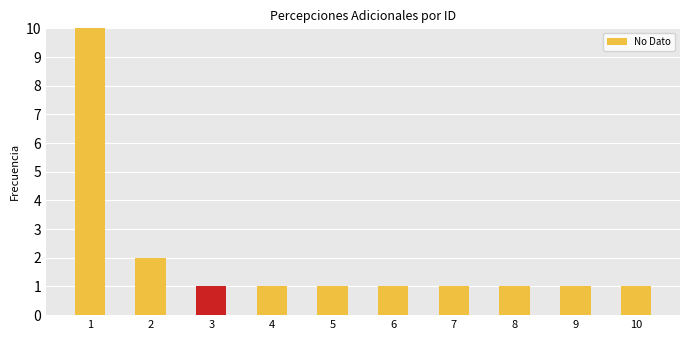

The value at 10 is 1. True or false?

True